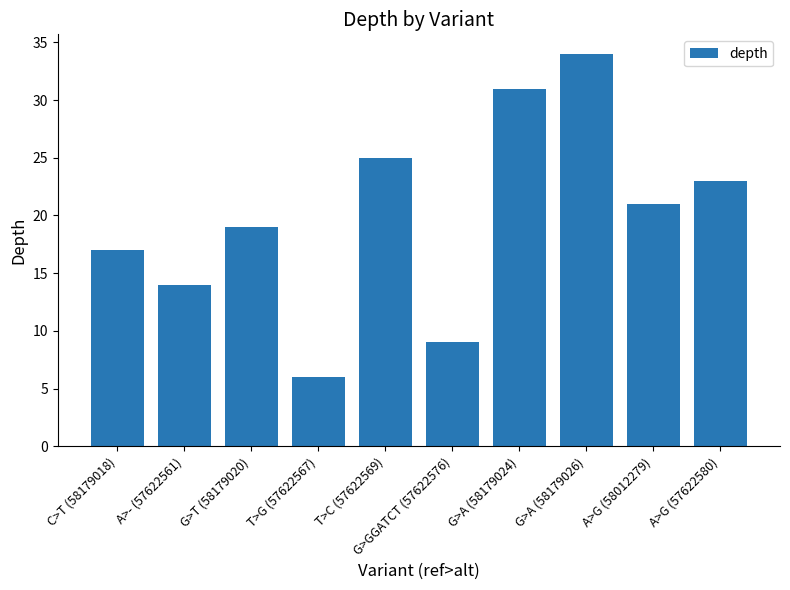

What is the value of the 2nd bar from the left?

14